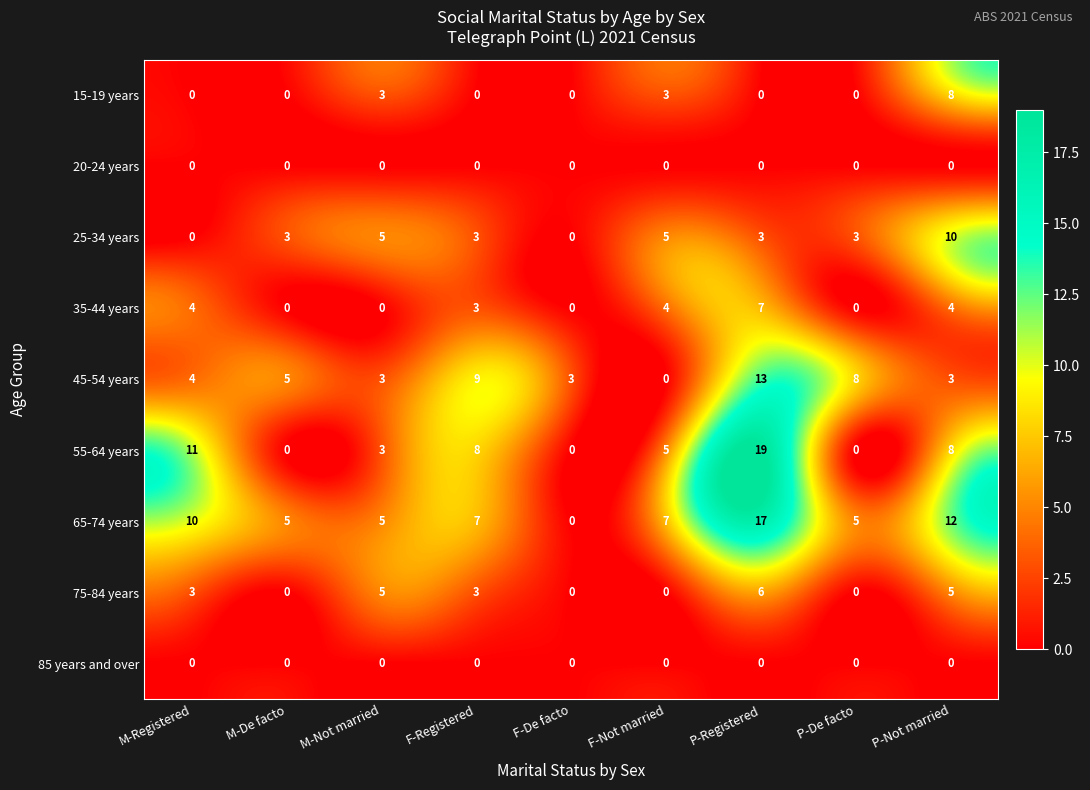

Count the 55-64 years values in the range 0 to 8.

7